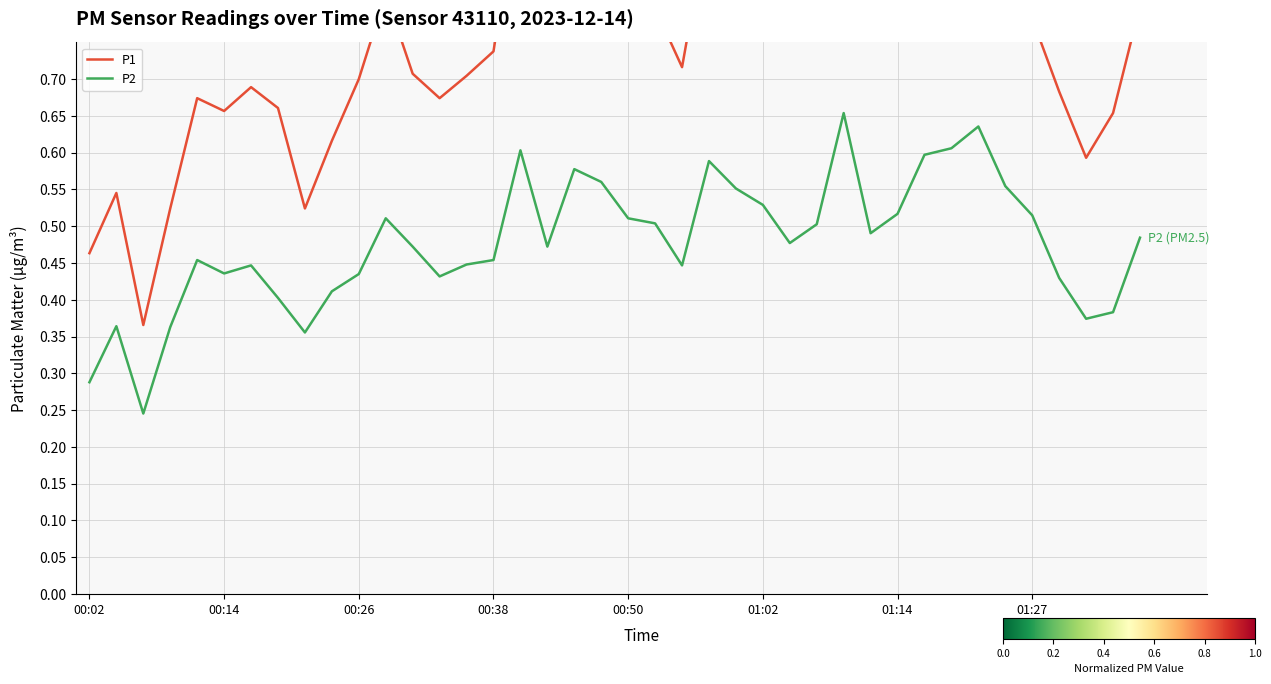

What is the difference between the highest and lowest values at 22?

0.3